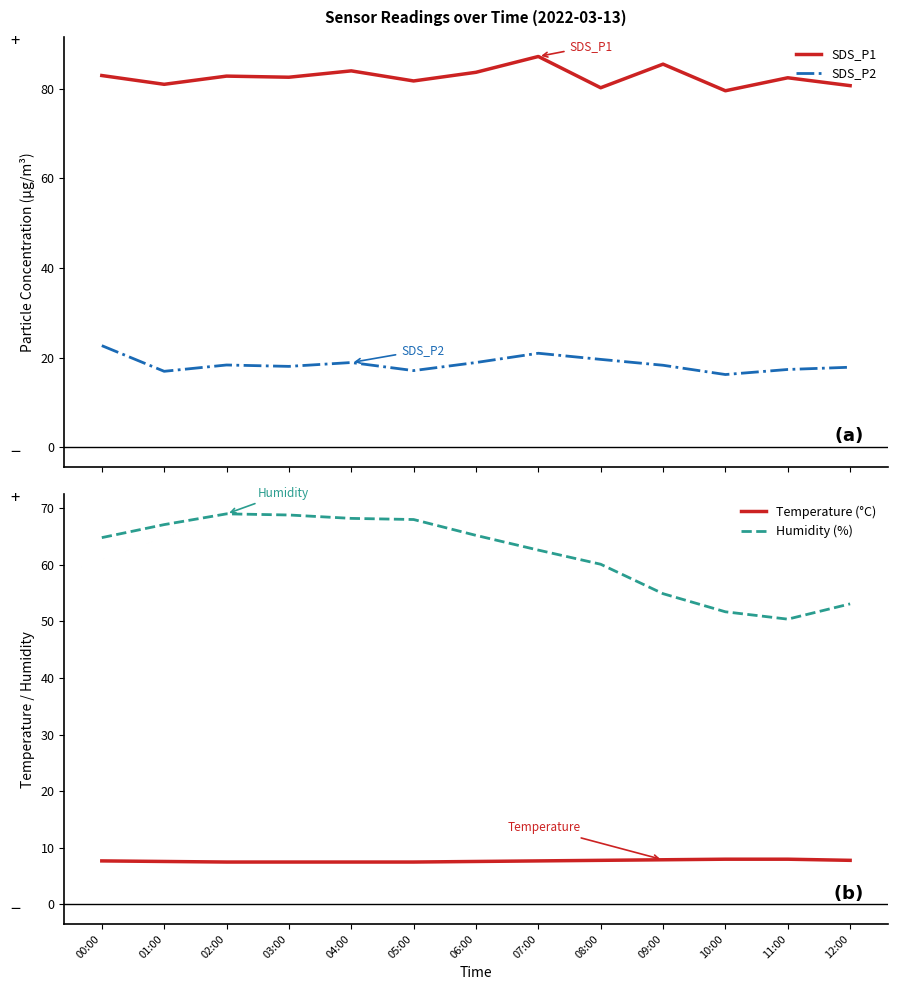

At which category does SDS_P2 reach its first local peak?

02:00